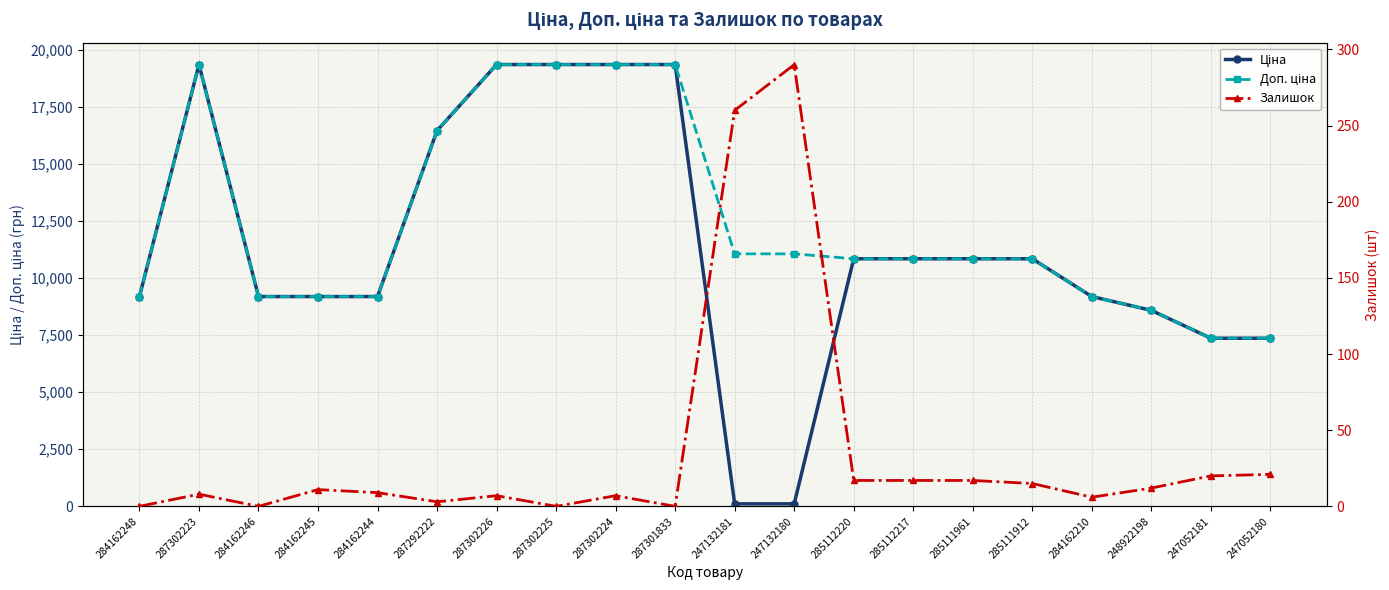

List the series in order of their peak value, lowest first.

Залишок, Ціна, Доп. ціна